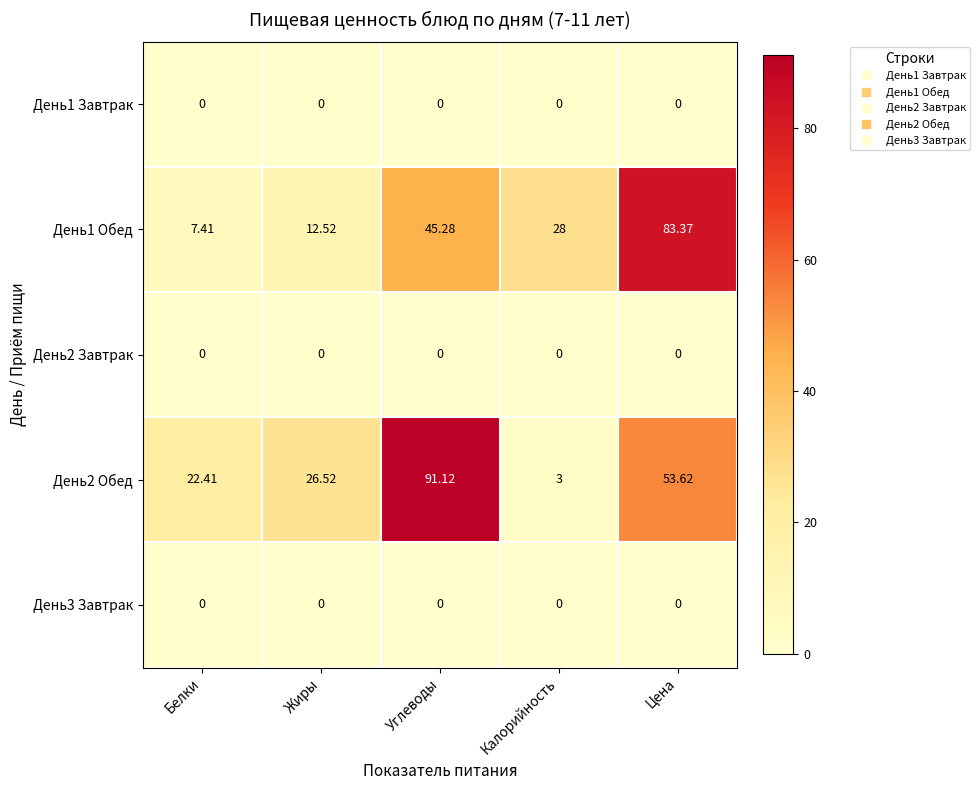

Which label corresponds to the largest value in the chart?

Углеводы